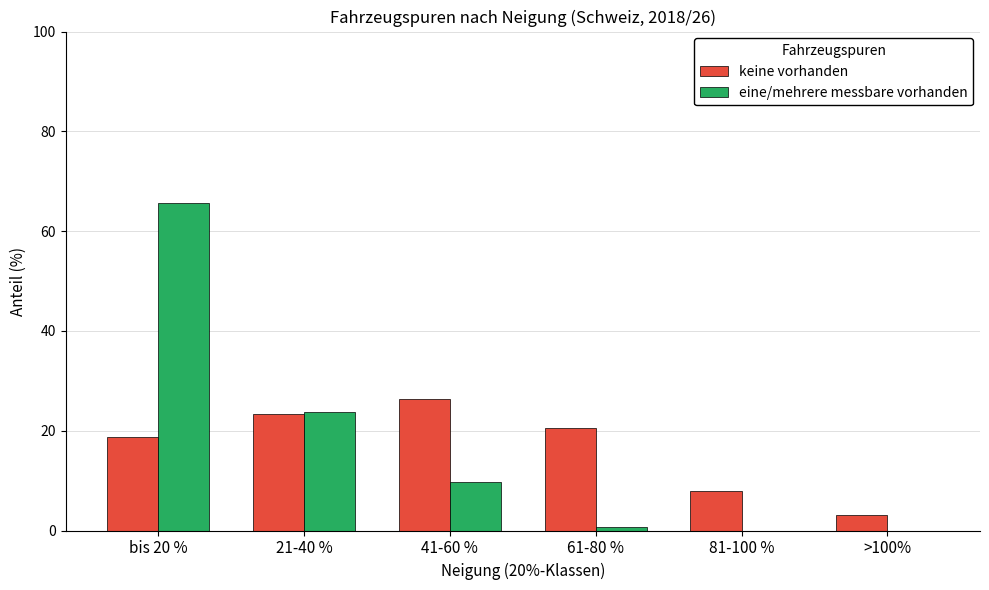

What is the spread (max minus min) of values at 81-100 %?

8.0